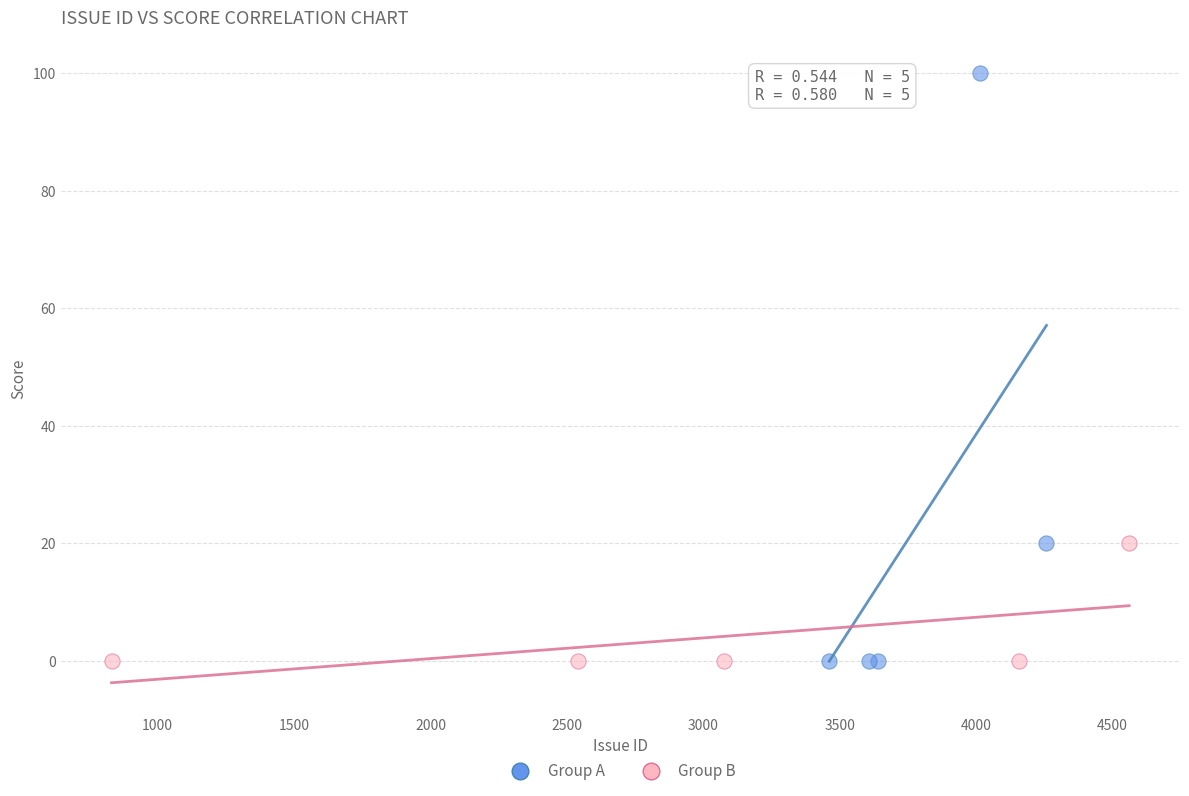

Which series reaches the maximum Y coordinate?

Group A